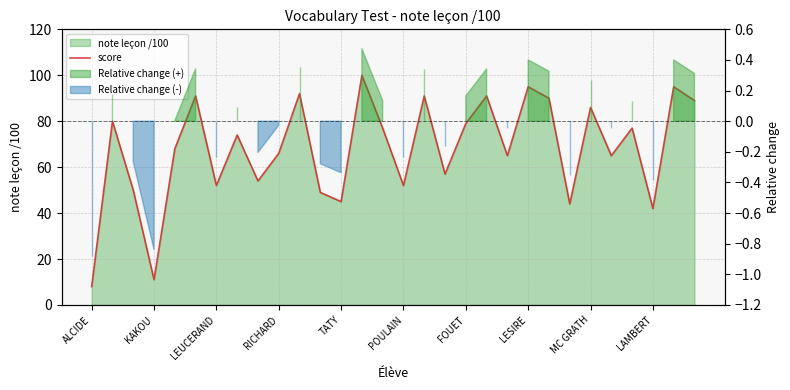

What is the difference between the values at LESIRE and MC GRATH?

9